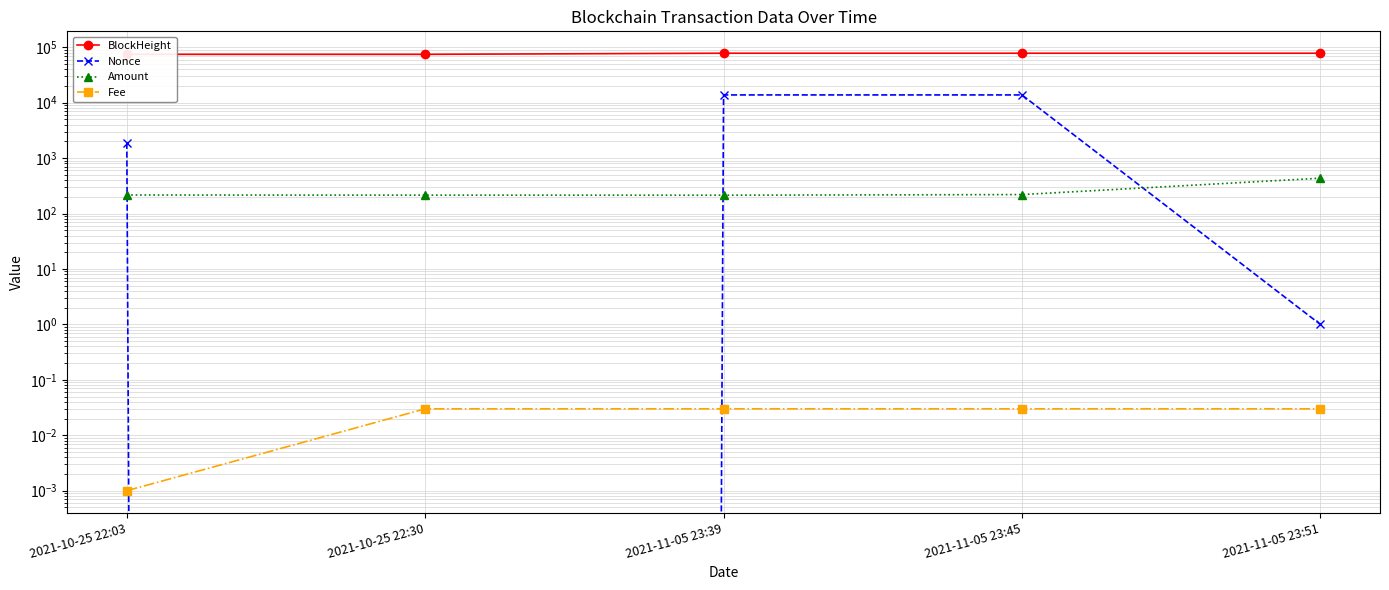

Is the value of Fee at 2021-11-05 23:51 greater than the value of Amount at 2021-11-05 23:39?

No